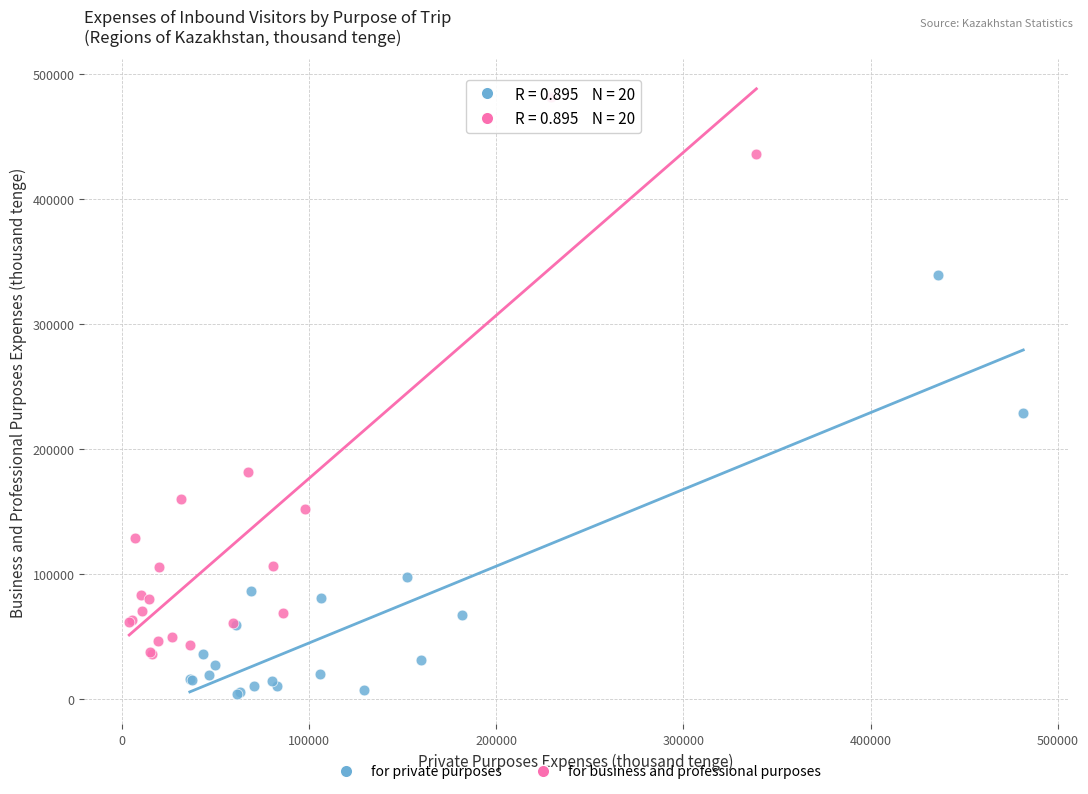

Which series contains the highest Y value?

for business and professional purposes